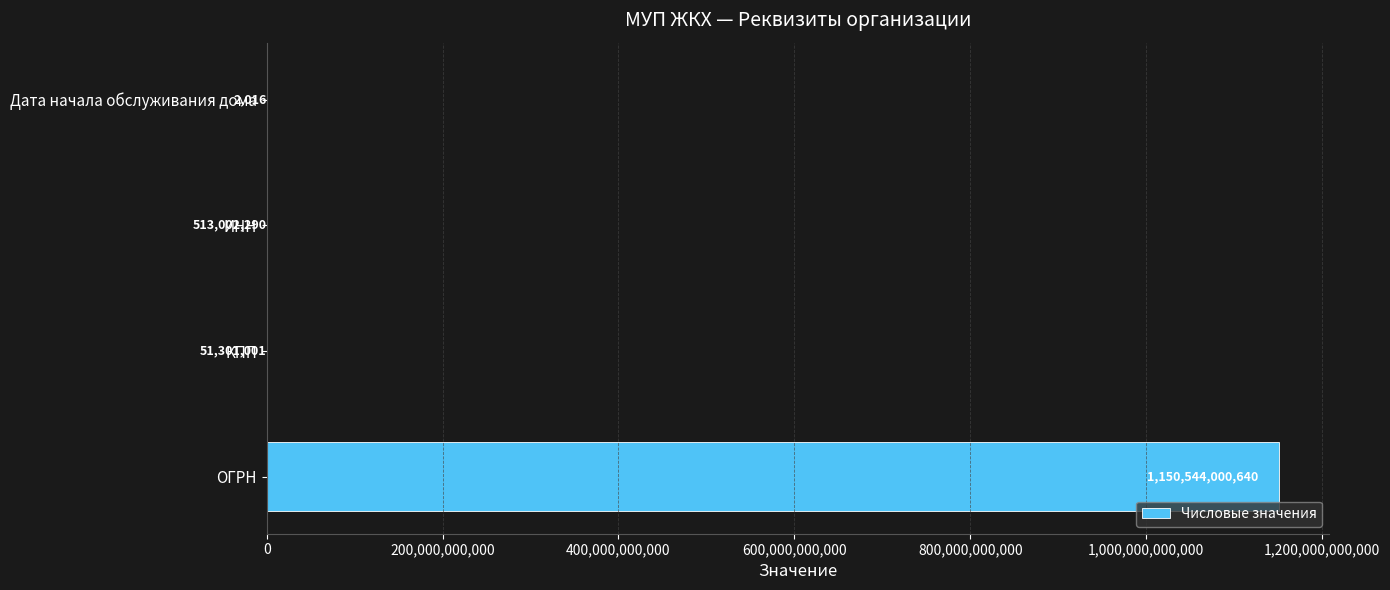

What is the change in value from КПП to ИНН?

+461701289